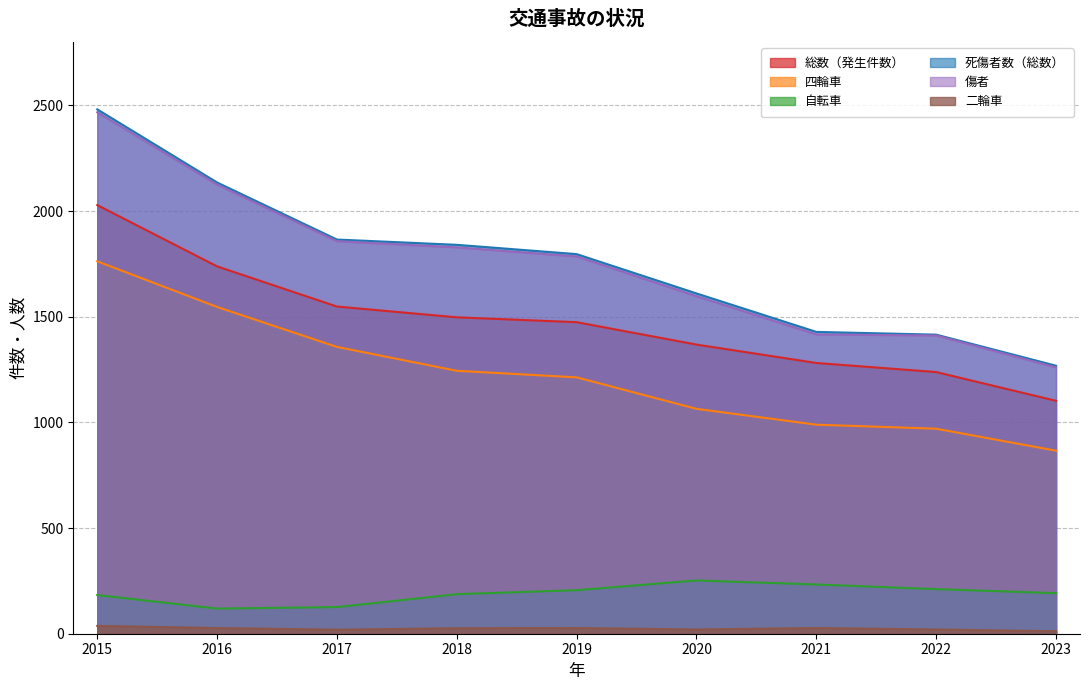

How many series are shown in this chart?

6